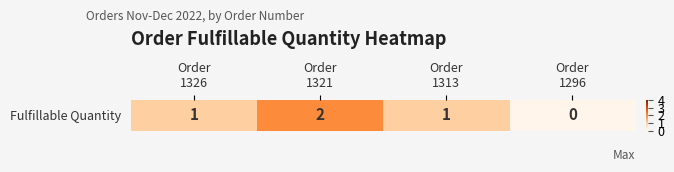

The value at Order
1296 is 0. True or false?

True